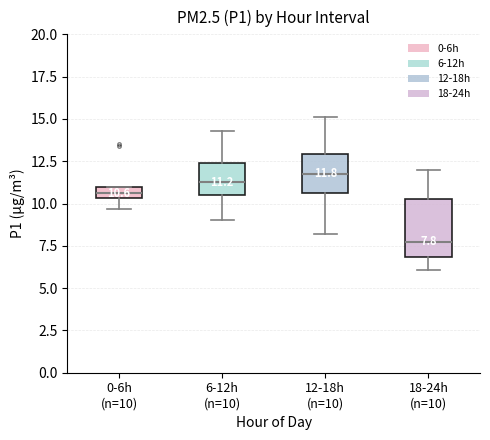

Which box has the highest median line?

12-18h (n=10)